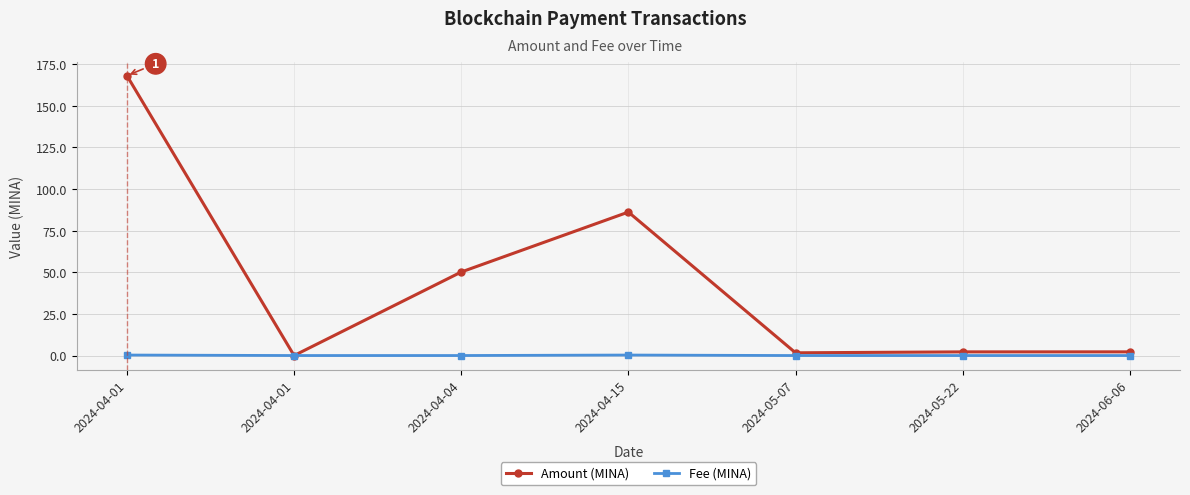

Does the chart have visible grid lines?

Yes